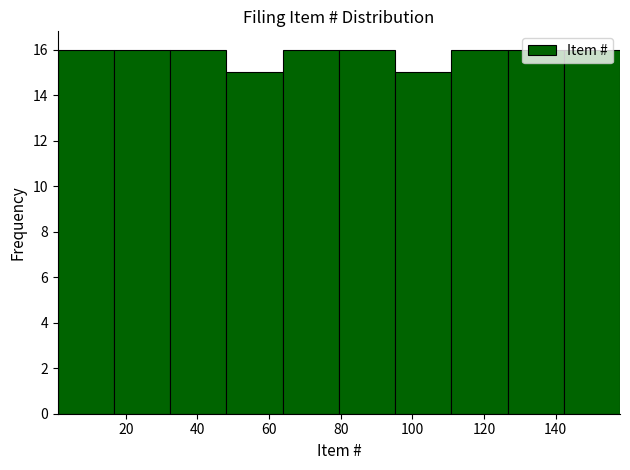

Reading left to right, transcribe this chart: for each bar, give the range it covers on the x-axis and its height. Neither the bar edges nor the heights are printed on the chart, so give them approximately, as read against the axes.

2 to 16: 16
16 to 32: 16
32 to 48: 16
48 to 64: 15
64 to 80: 16
80 to 96: 16
96 to 110: 15
110 to 126: 16
126 to 142: 16
142 to 158: 16